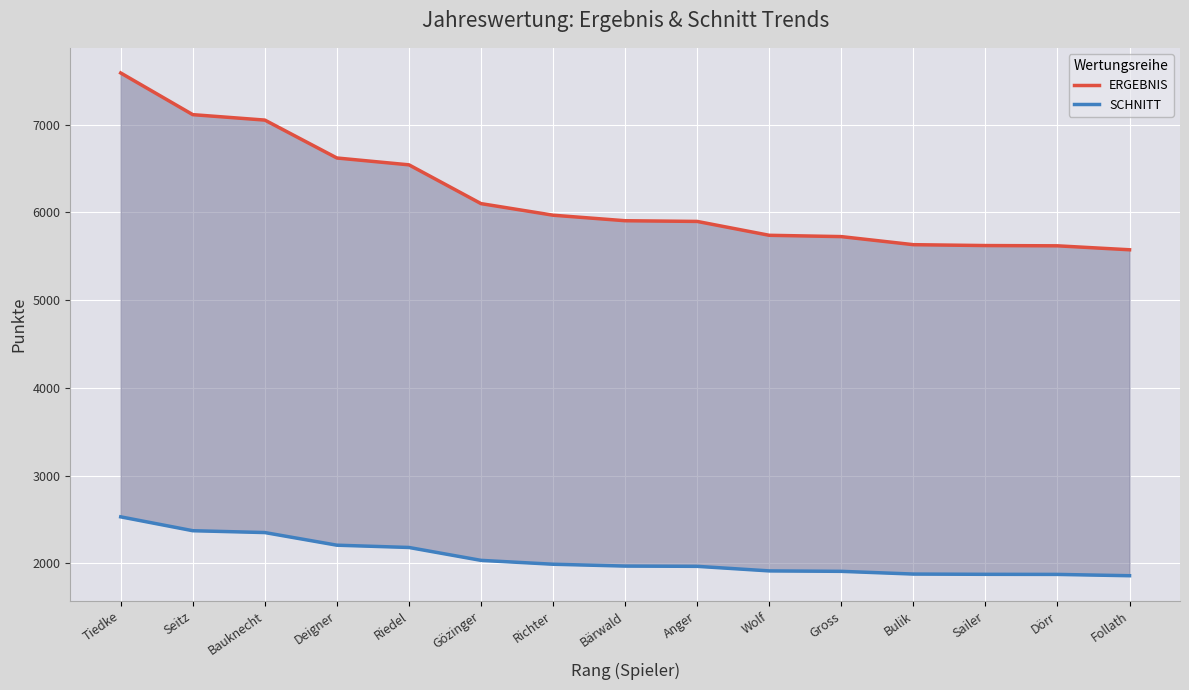

Between Riedel and Wolf, which is larger?

Riedel